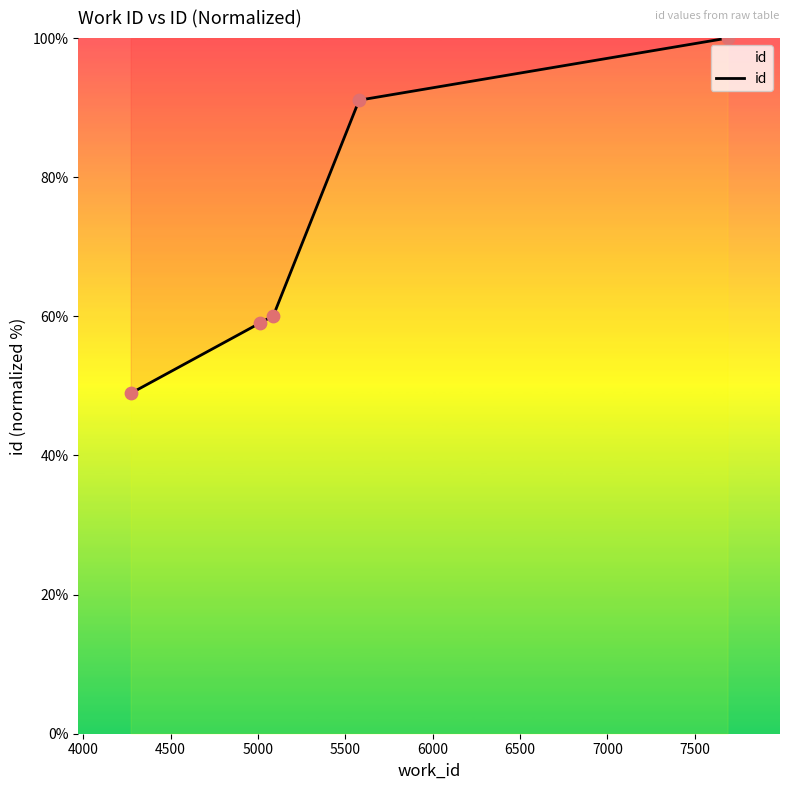

What is the sum of all values?

359.1